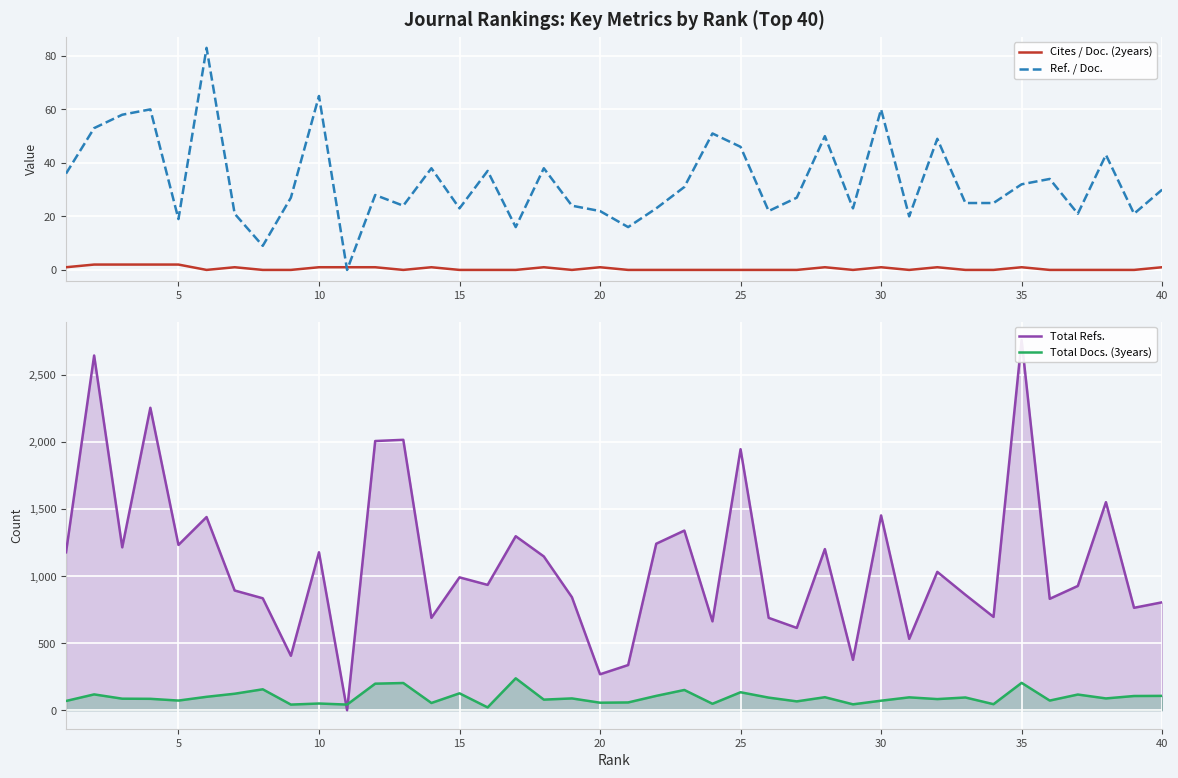

What is the value of the Ref. / Doc. point at the 9th from the left?

27